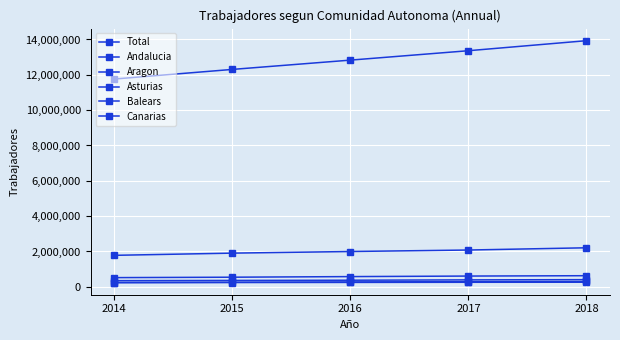

Which series has the largest range (max minus min)?

Total